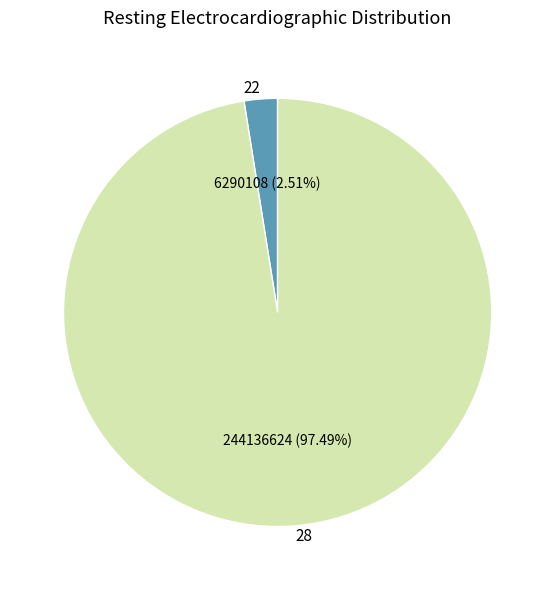

Rank the categories by value from highest to lowest.

28, 22